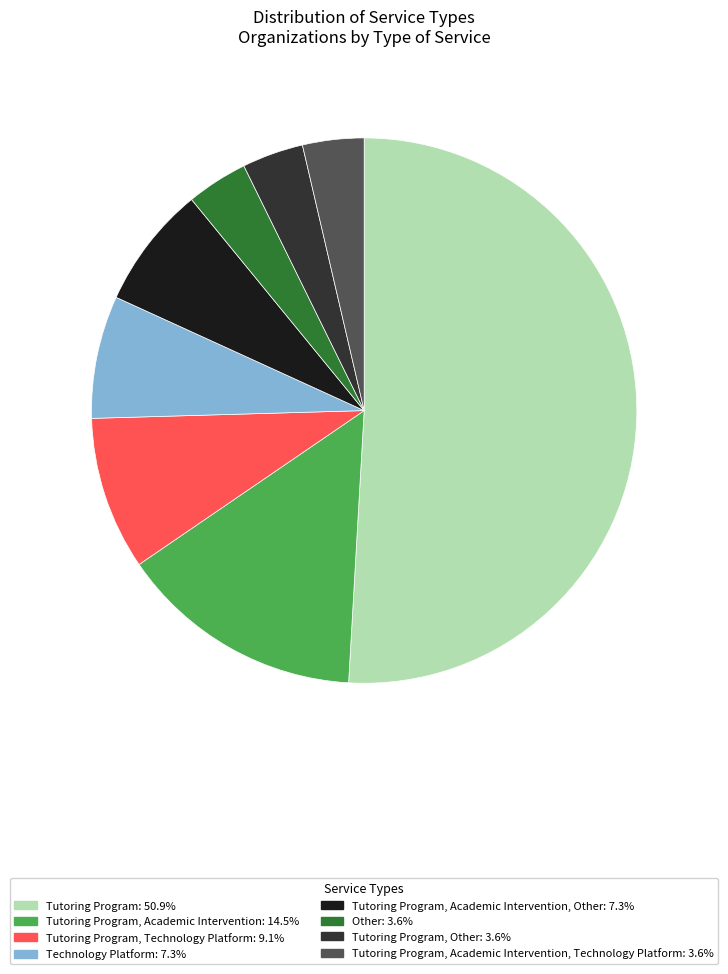

Is Tutoring Program: 50.9% the majority of the pie?

Yes